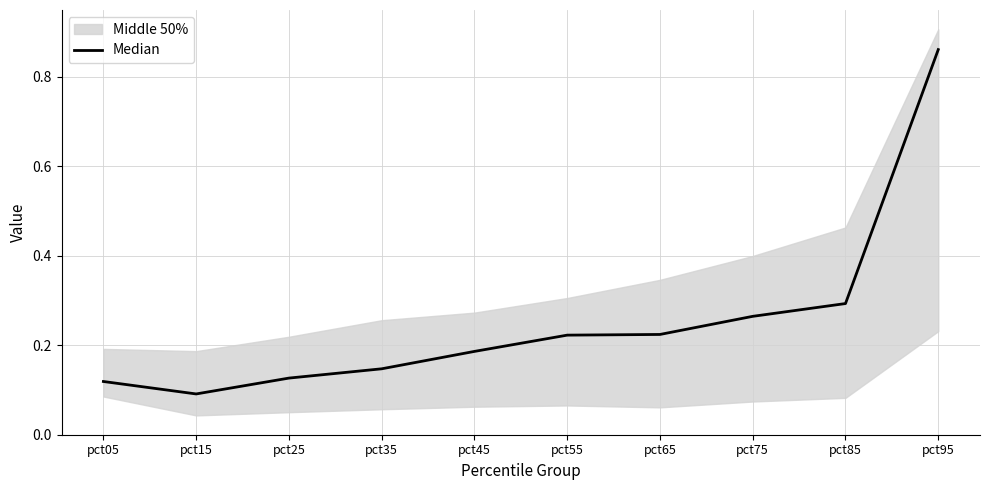

What is the average value?

0.3